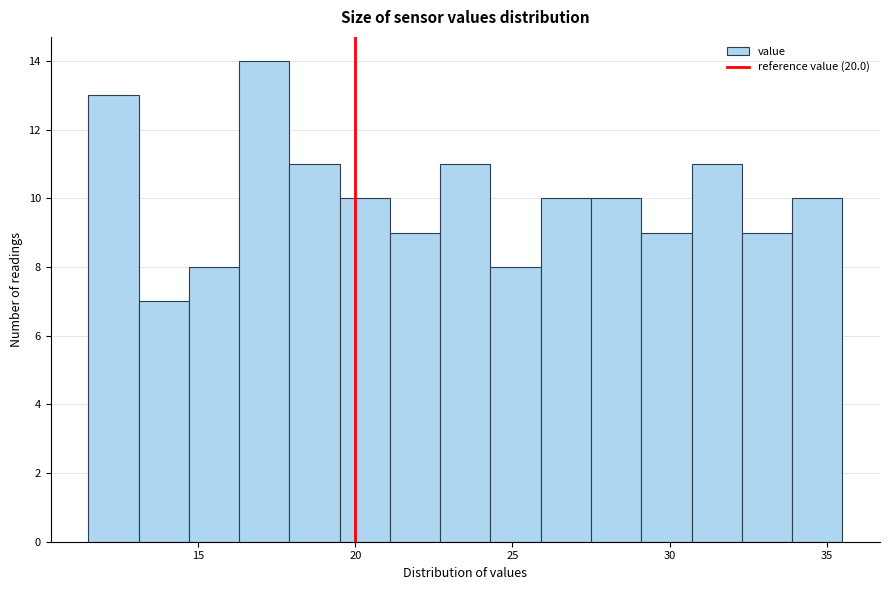

Read against the x-axis, roughly where is the centre of the tallest bar?

17.0